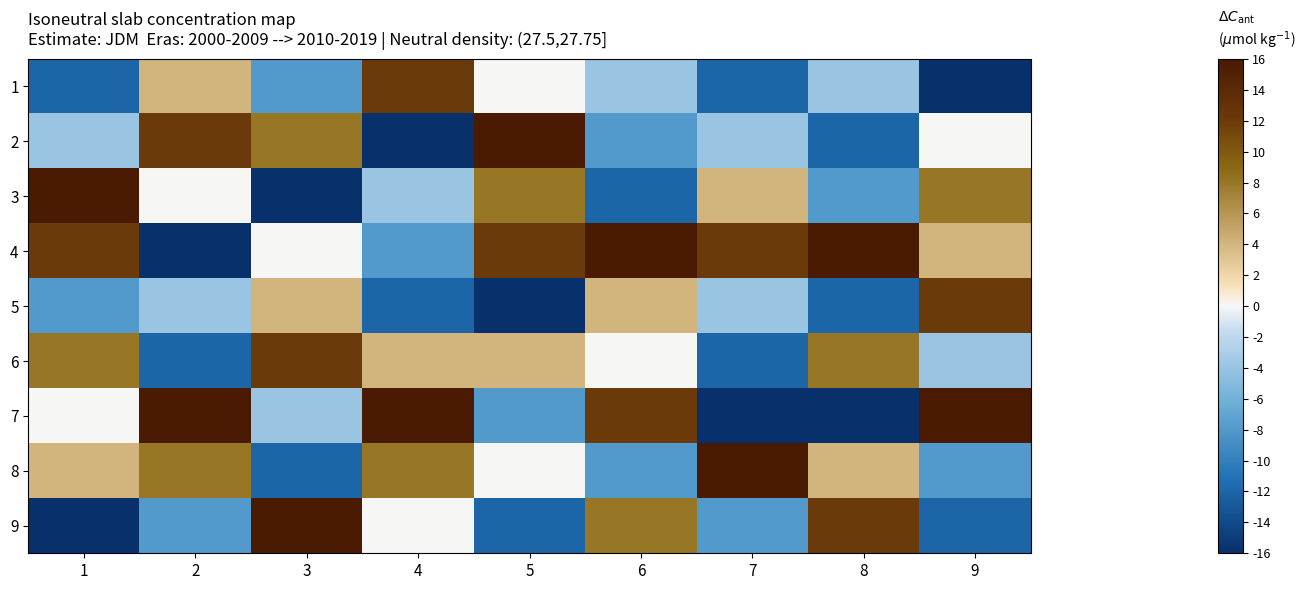

How many distinct data groups are displayed?

9